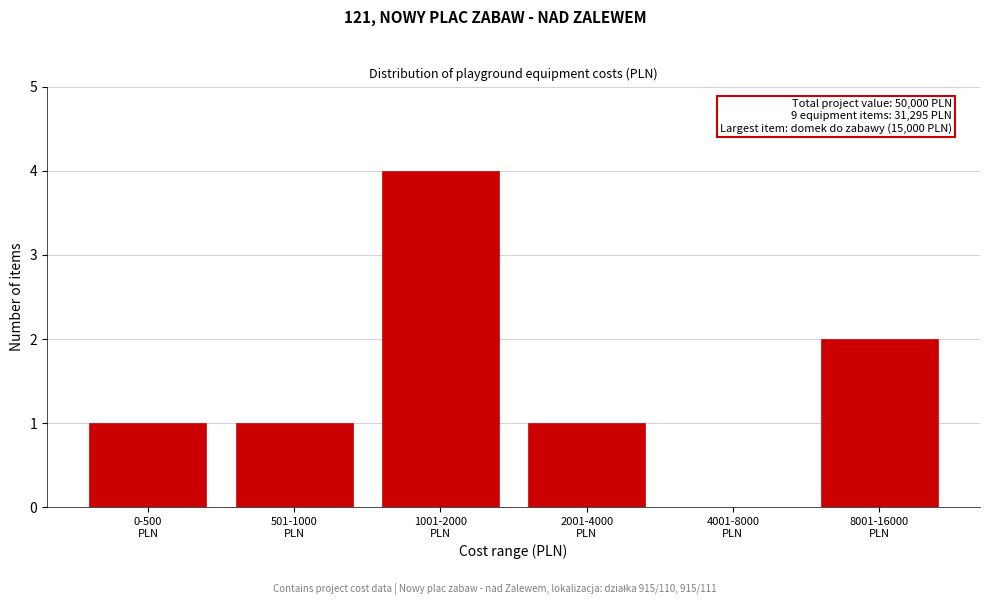

What is the greatest value displayed?

4